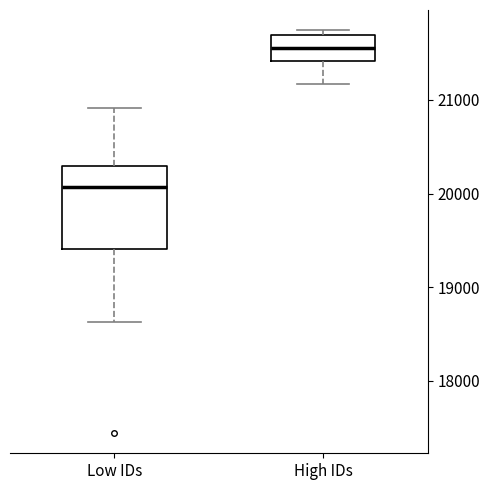

Which box has the highest median line?

High IDs